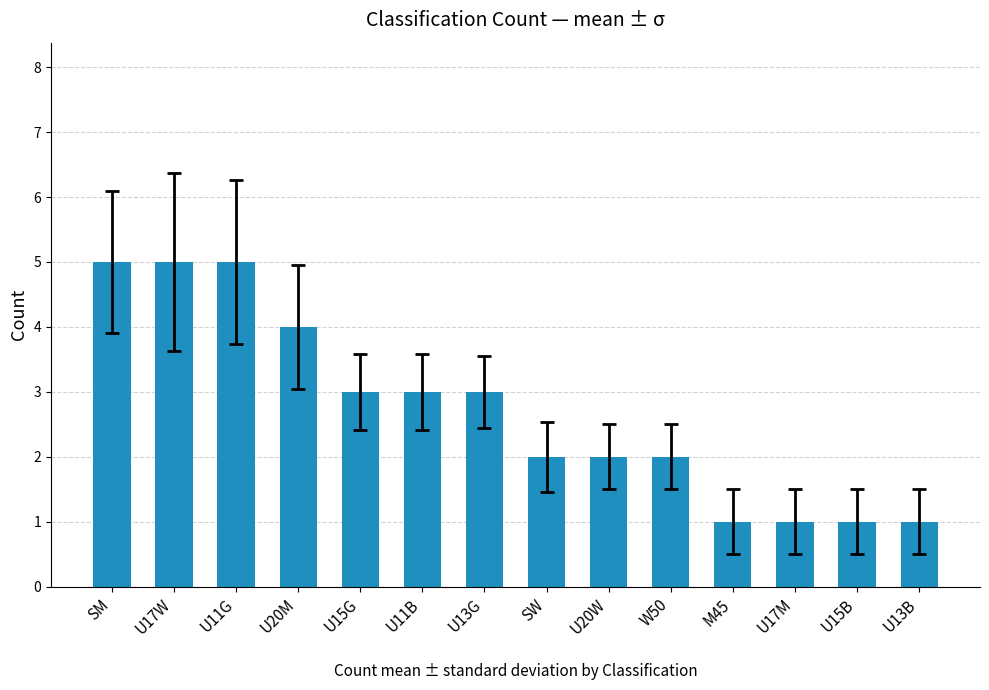

What is the label of the 13th bar from the right?

U17W